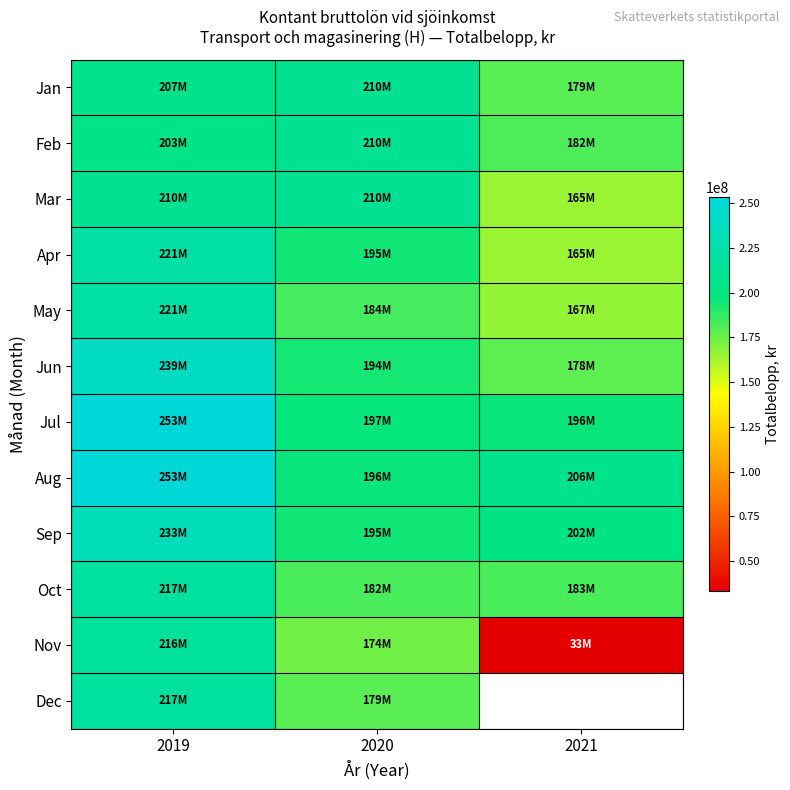

True or false: Sep has a value of 385776987.5 at 2019.

False